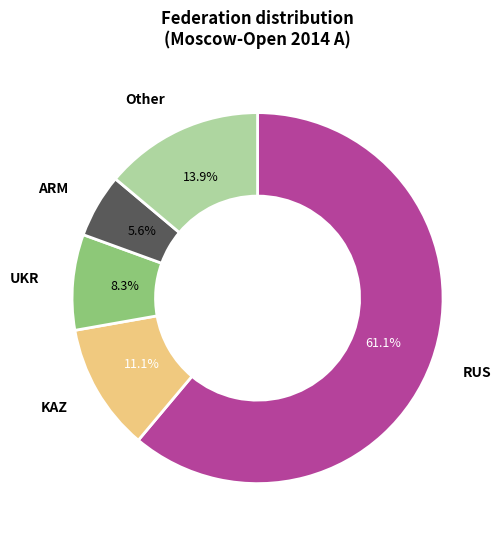

To the nearest percent, what is the difference between the largest and smallest slice percentages?

56%